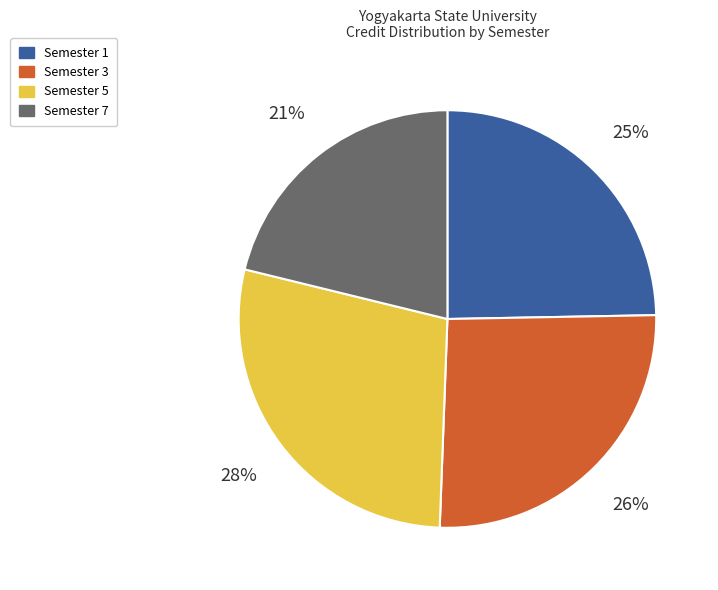

Is there a majority slice in this chart?

No